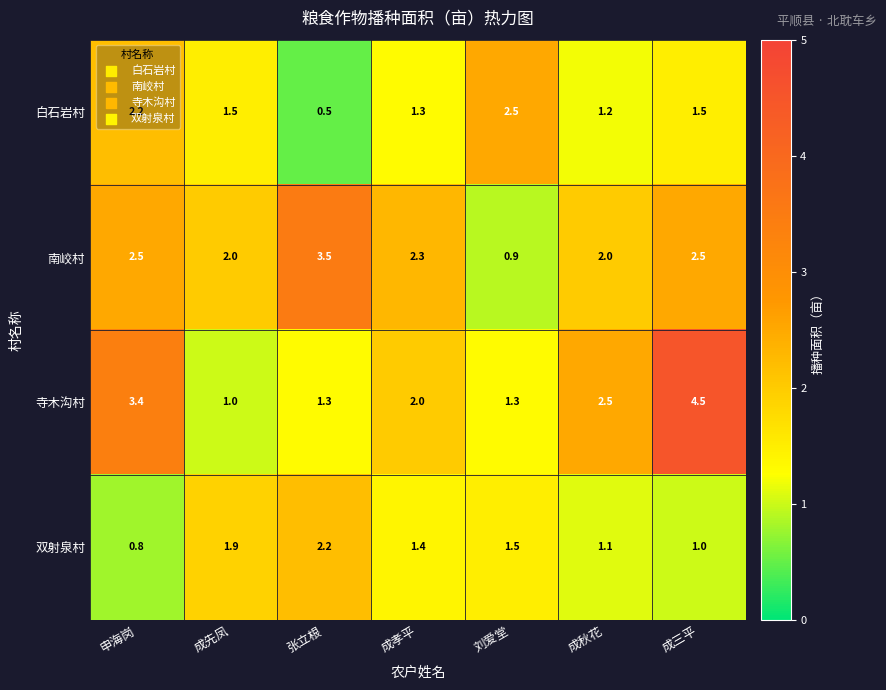

At 成秋花, list the series in order from largest to smallest.

寺木沟村, 南峧村, 白石岩村, 双射泉村